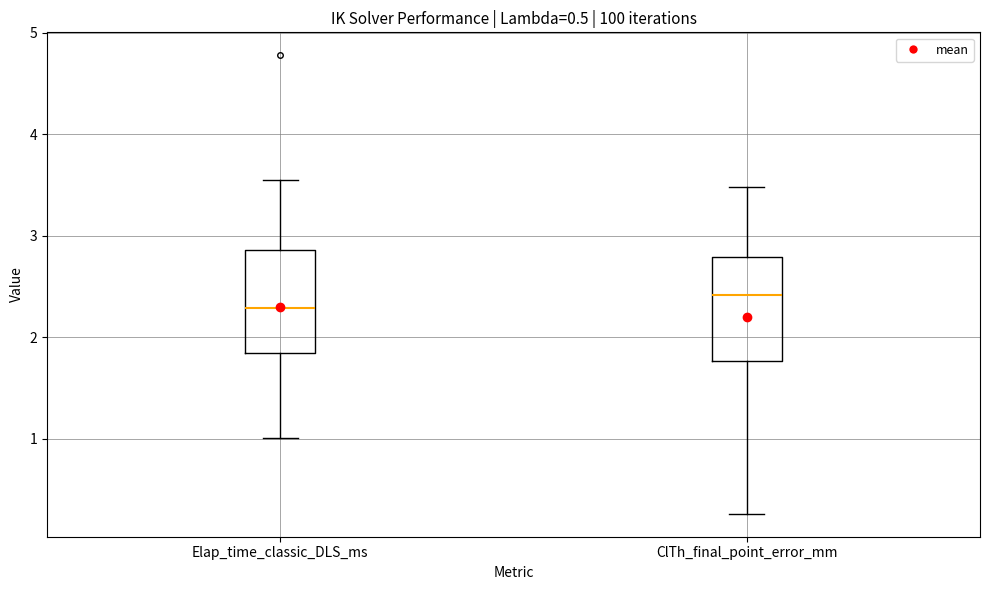

Reading left to right, transcribe this box plot: for each box, give where its median line is, the range the box spans, and where its two whiskers end, as read against the y-axis. The values are not printed on the chart, so give them approximately, as read against the axis.

Elap_time_classic_DLS_ms: median 2.3, box 1.8 to 2.9, whiskers 1.0 to 3.6
ClTh_final_point_error_mm: median 2.4, box 1.8 to 2.8, whiskers 0.3 to 3.5